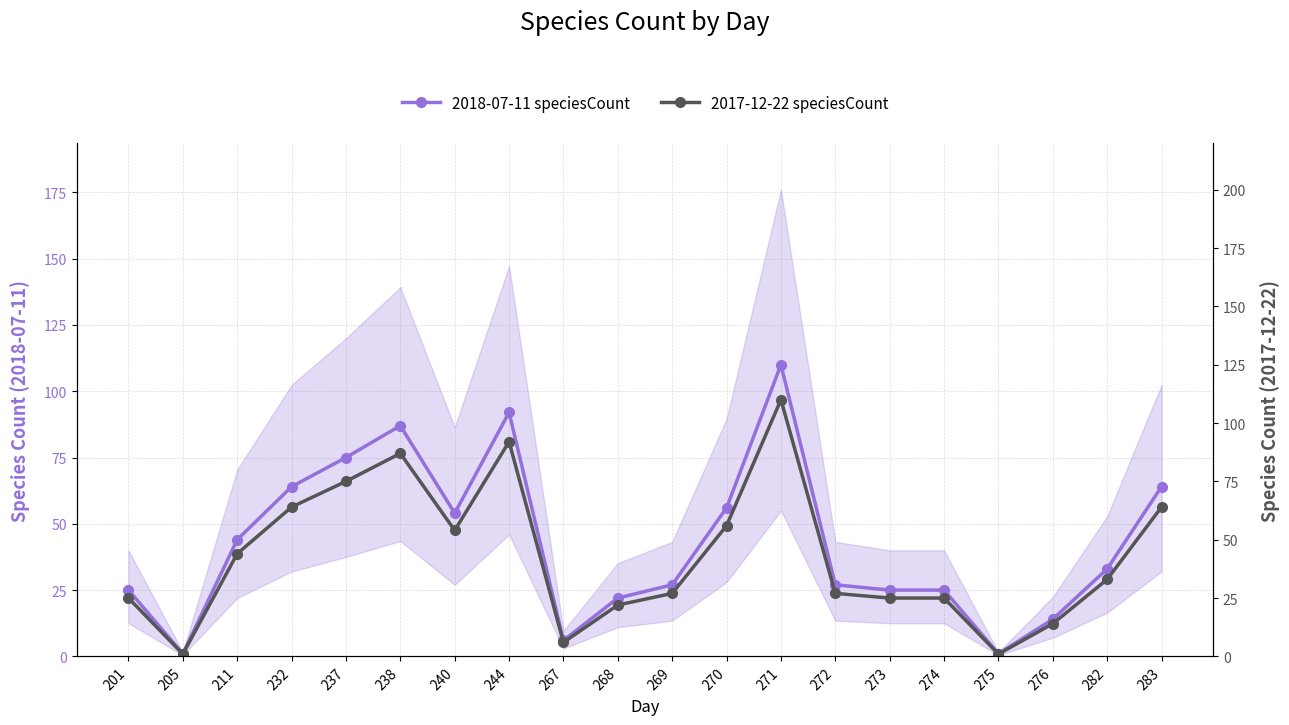

The 2017-12-22 speciesCount series shows 40 at 274. True or false?

False